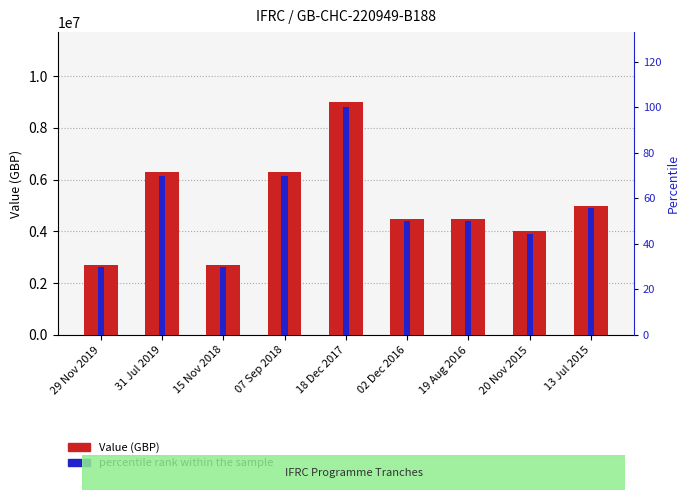

Where is percentile rank within the sample nearest to the value 65?

31 Jul 2019